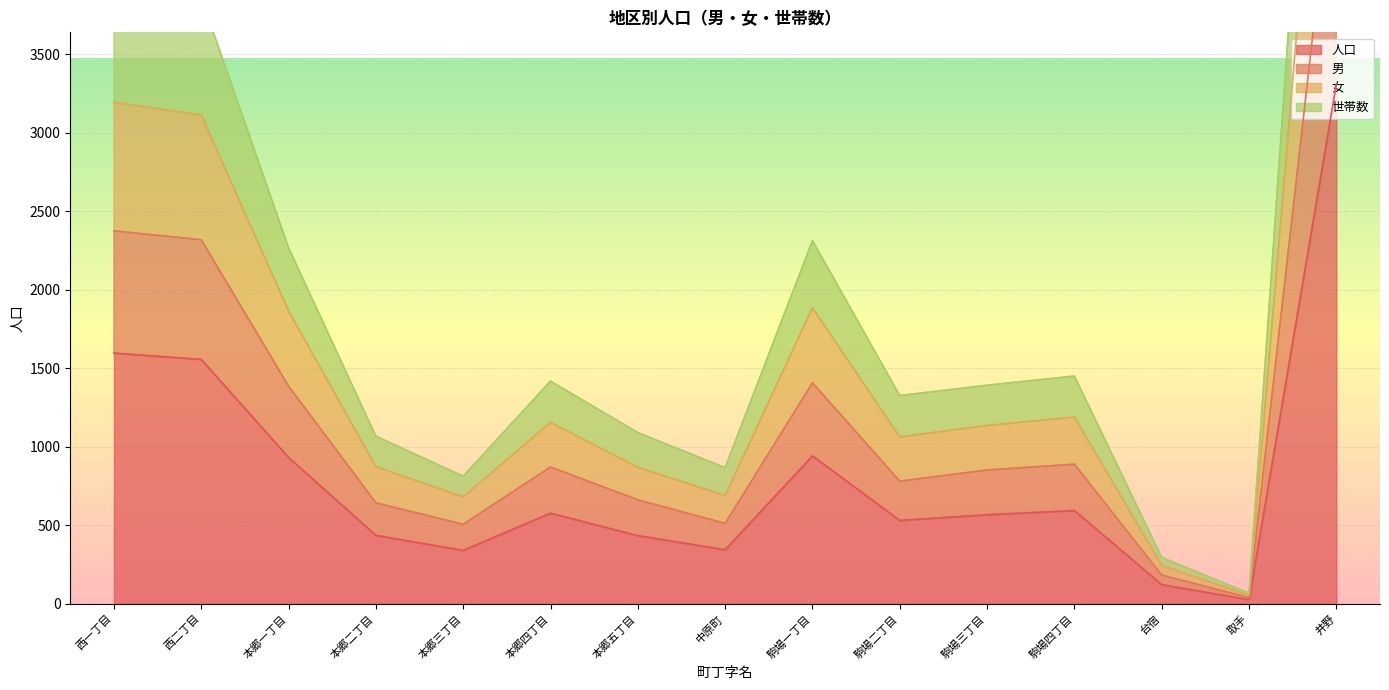

What are all the series names shown in the legend?

人口, 男, 女, 世帯数